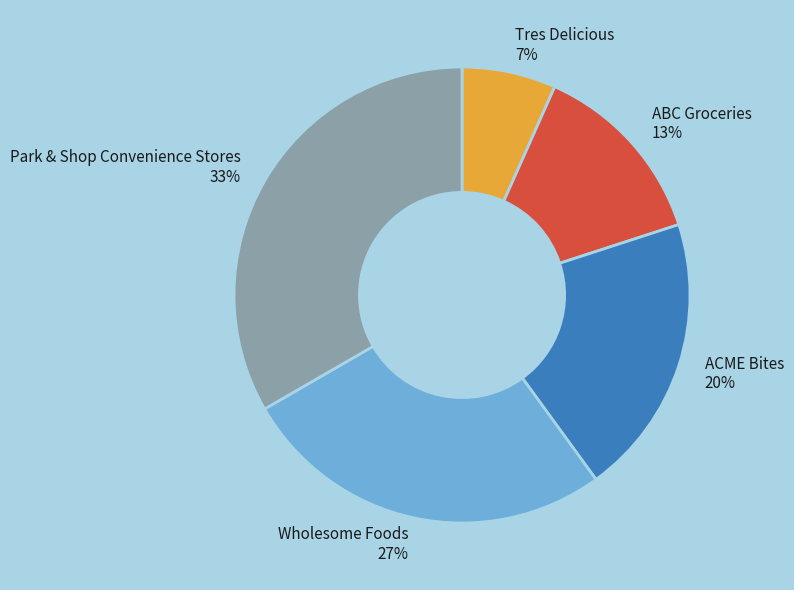

Is the sum of Tres Delicious and Park & Shop Convenience Stores greater than half?

No